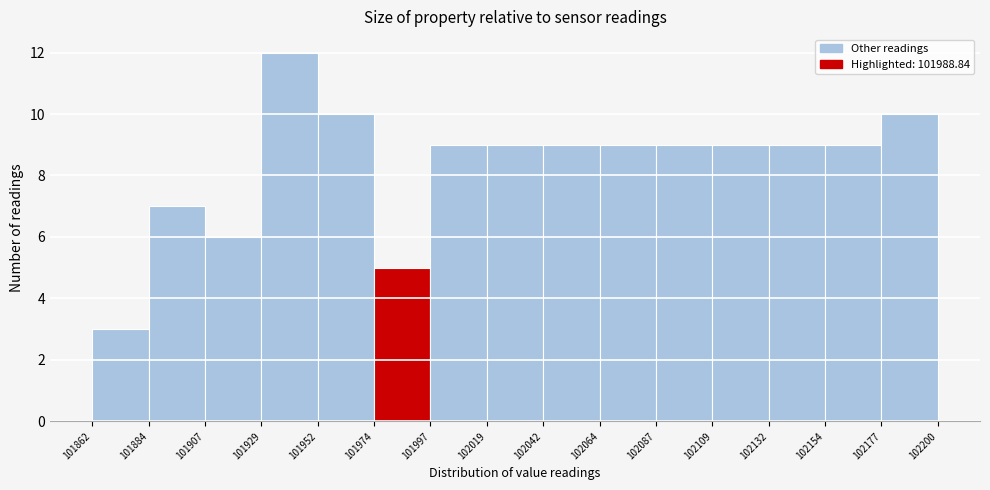

Reading left to right, transcribe this chart: for each bar, give the range it covers on the x-axis and its height. The values are not printed on the chart, so give them approximately, as read against the axis.

101862 to 101884: 3
101884 to 101907: 7
101907 to 101929: 6
101929 to 101952: 12
101952 to 101974: 10
101974 to 101997: 5
101997 to 102019: 9
102019 to 102042: 9
102042 to 102064: 9
102064 to 102087: 9
102087 to 102109: 9
102109 to 102132: 9
102132 to 102154: 9
102154 to 102177: 9
102177 to 102200: 10